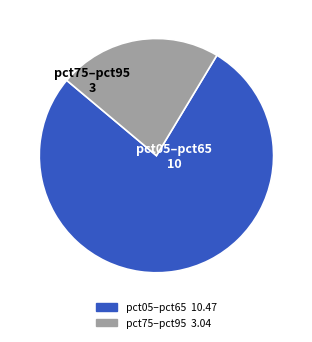

Is there a majority slice in this chart?

Yes